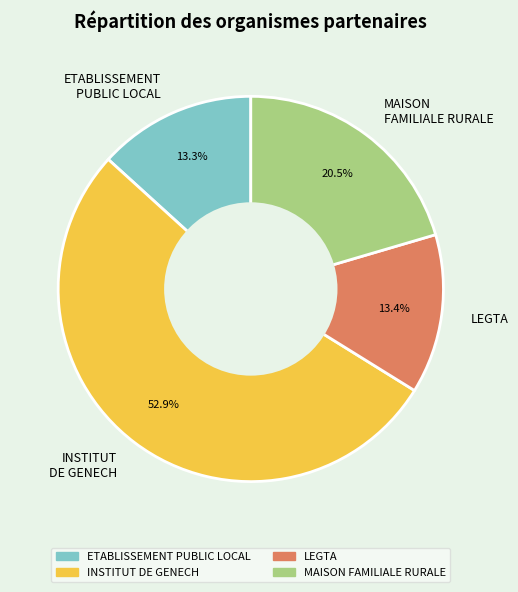

What is the largest slice in the pie chart?

INSTITUT DE GENECH